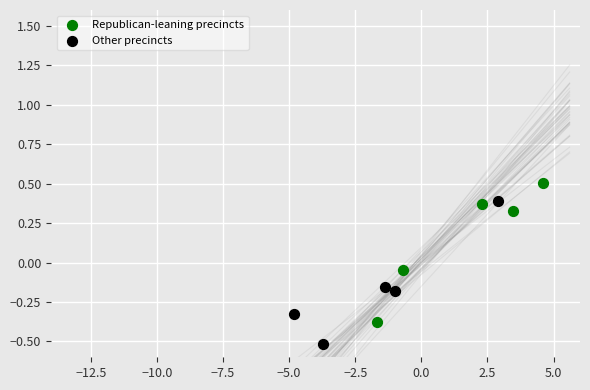

Which series has the widest spread of Y values?

Other precincts